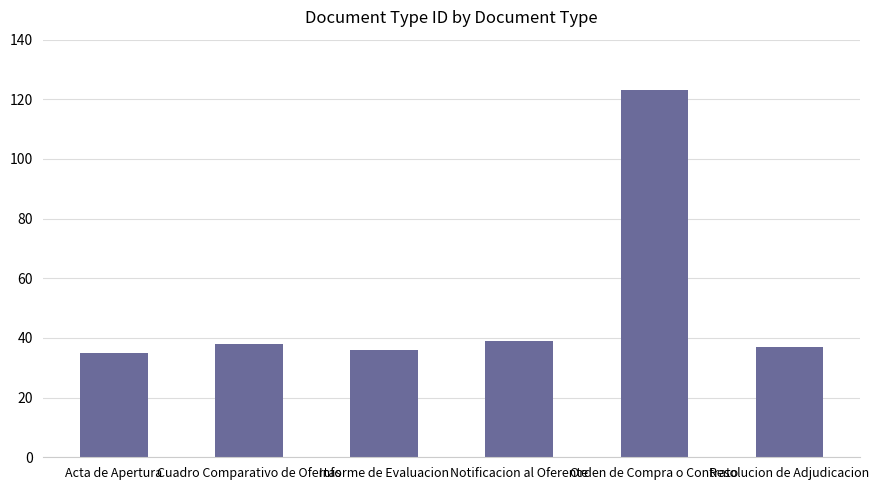

What is the approximate value at Informe de Evaluacion?

36